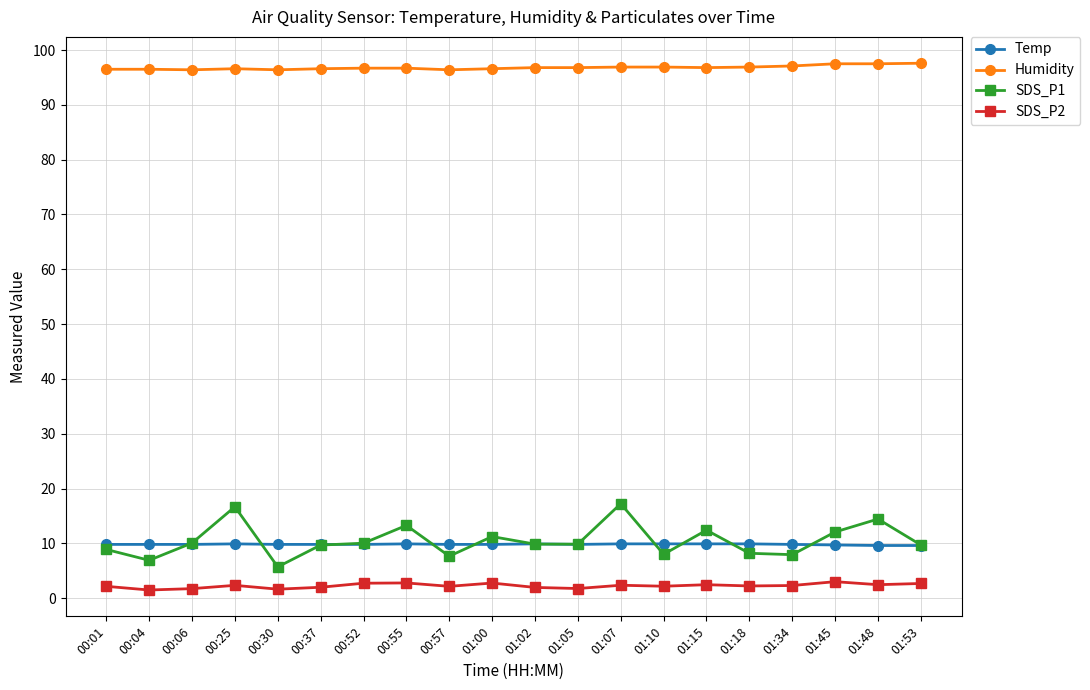

What is the difference between the Humidity values at 00:55 and 01:53?

0.9